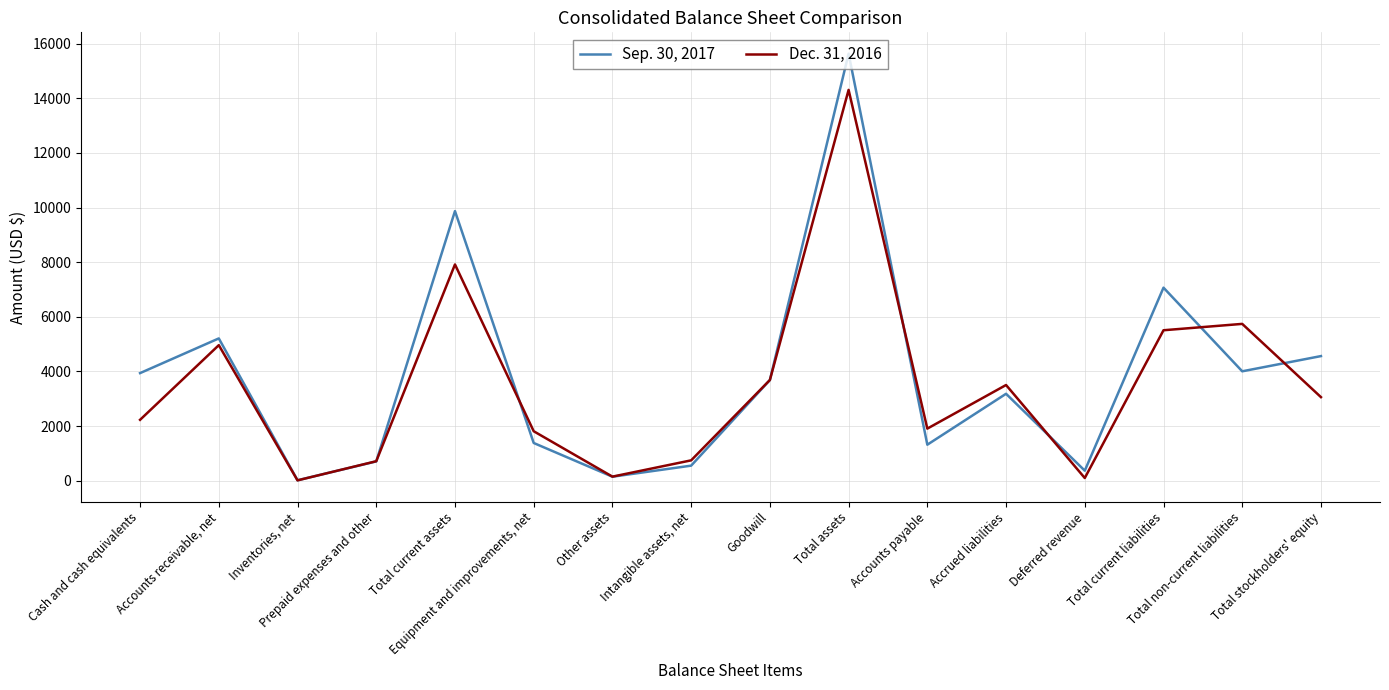

List the series in order of their peak value, highest first.

Sep. 30, 2017, Dec. 31, 2016